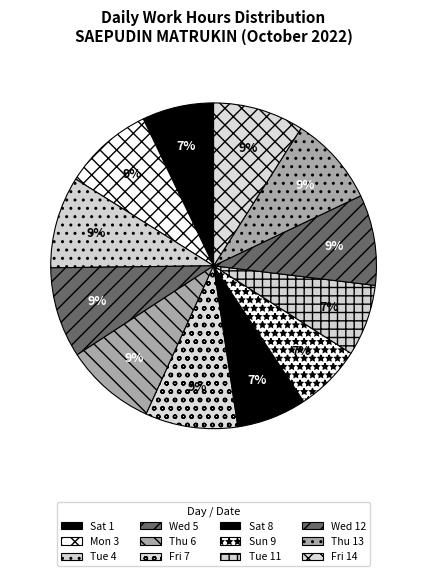

Count the number of slices in the pie.

12